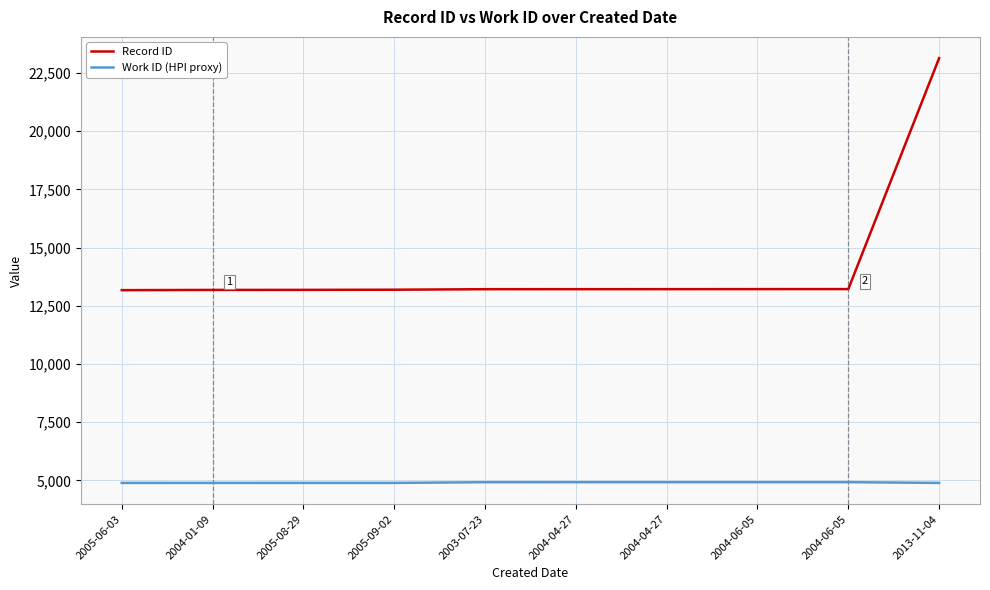

Does the chart have visible grid lines?

Yes